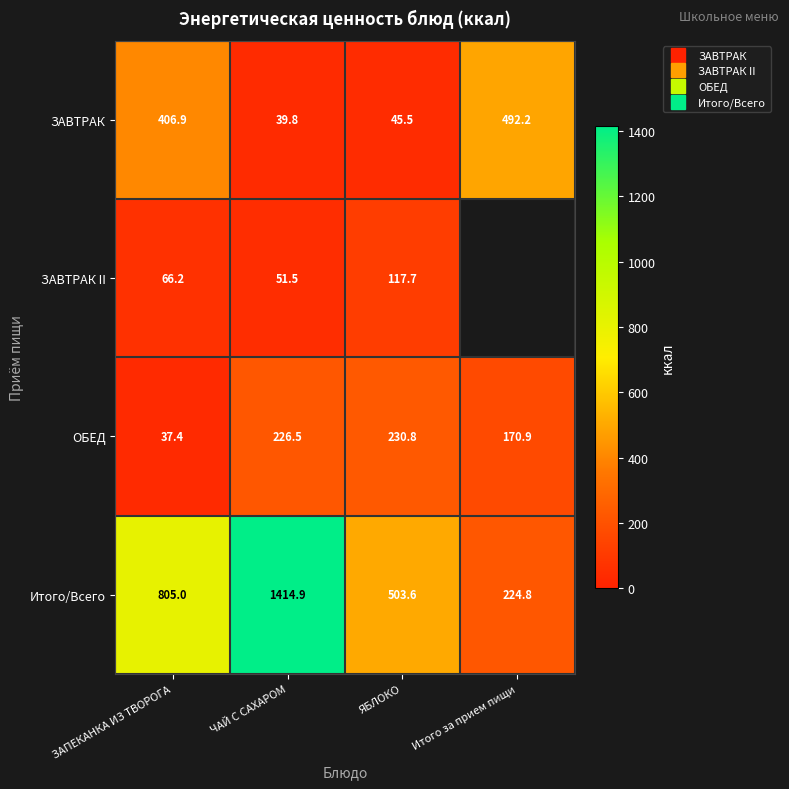

What value does the ЗАВТРАК series have at ЧАЙ С САХАРОМ?

39.8